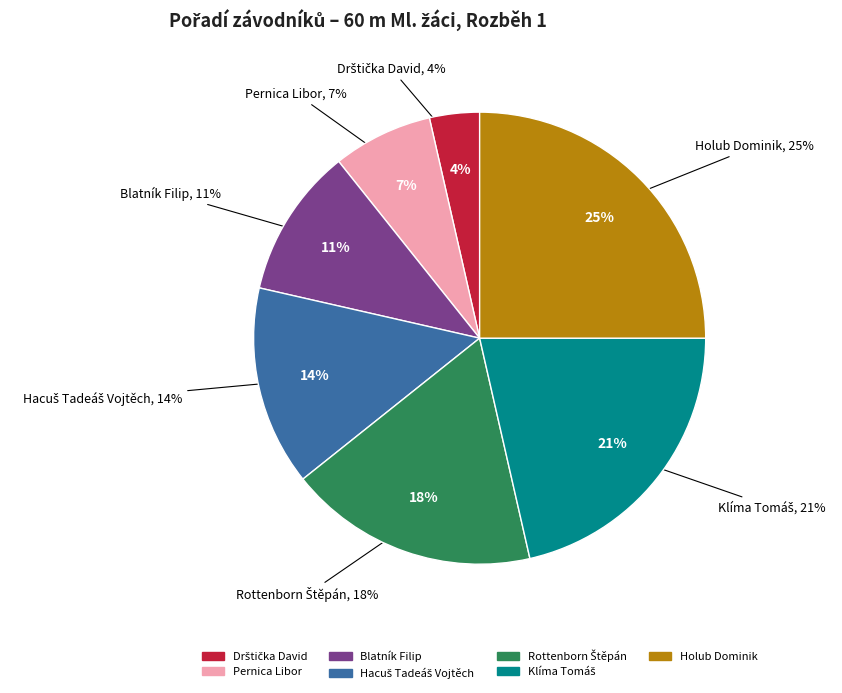

Which category has the smallest portion of the pie?

Drštička David